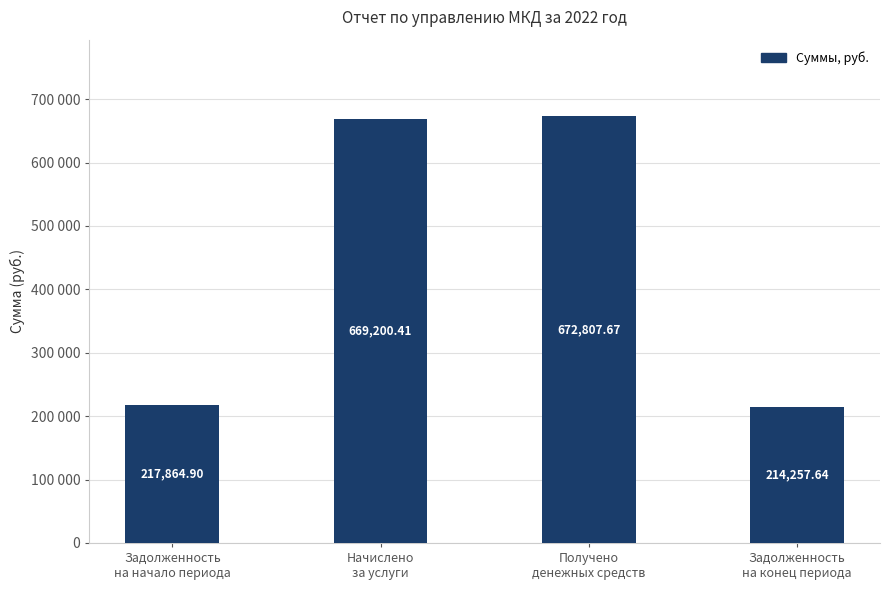

Where is the data nearest to the value 443532?

Задолженность
на начало периода